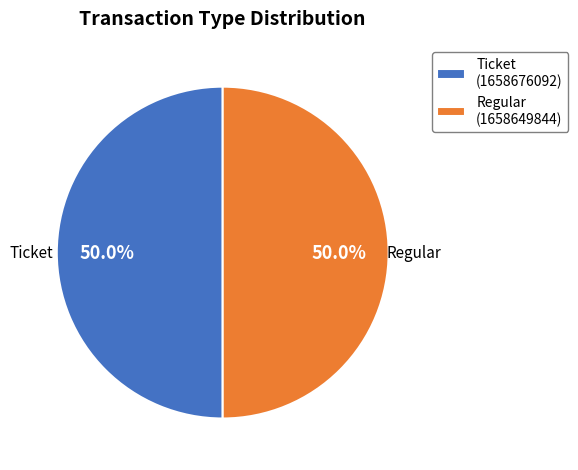

How many segments does this pie chart have?

2